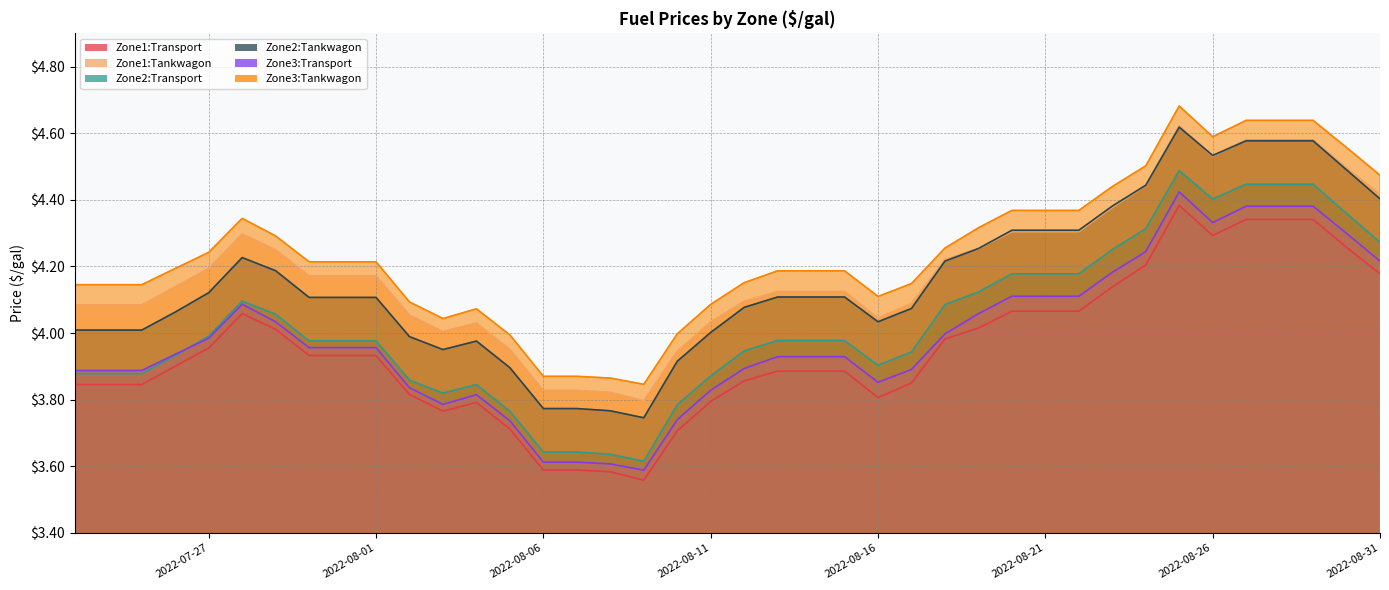

Which series has the largest total across all categories?

Zone3:Tankwagon